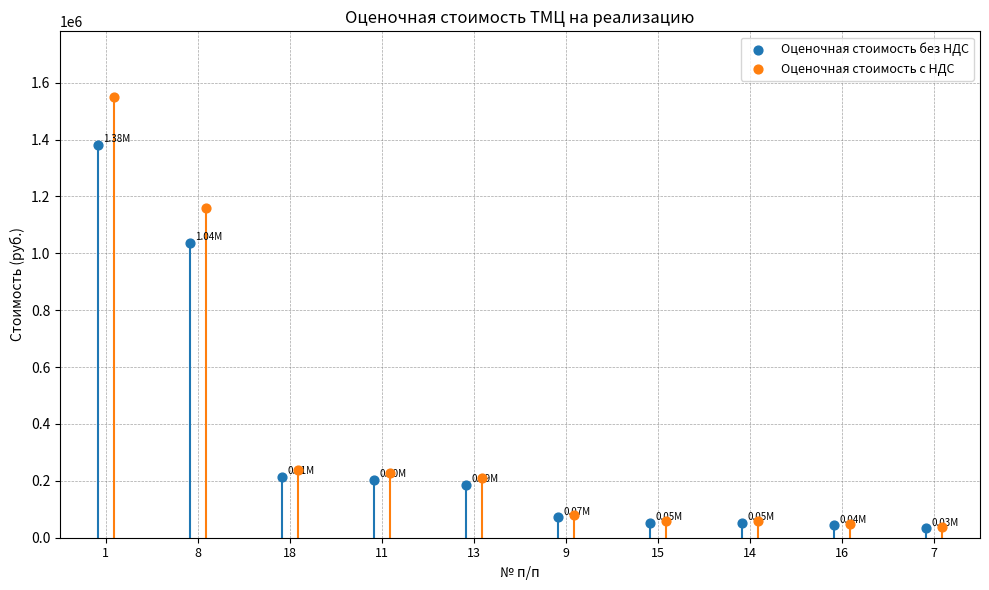

What are all the series names shown in the legend?

Оценочная стоимость без НДС, Оценочная стоимость с НДС